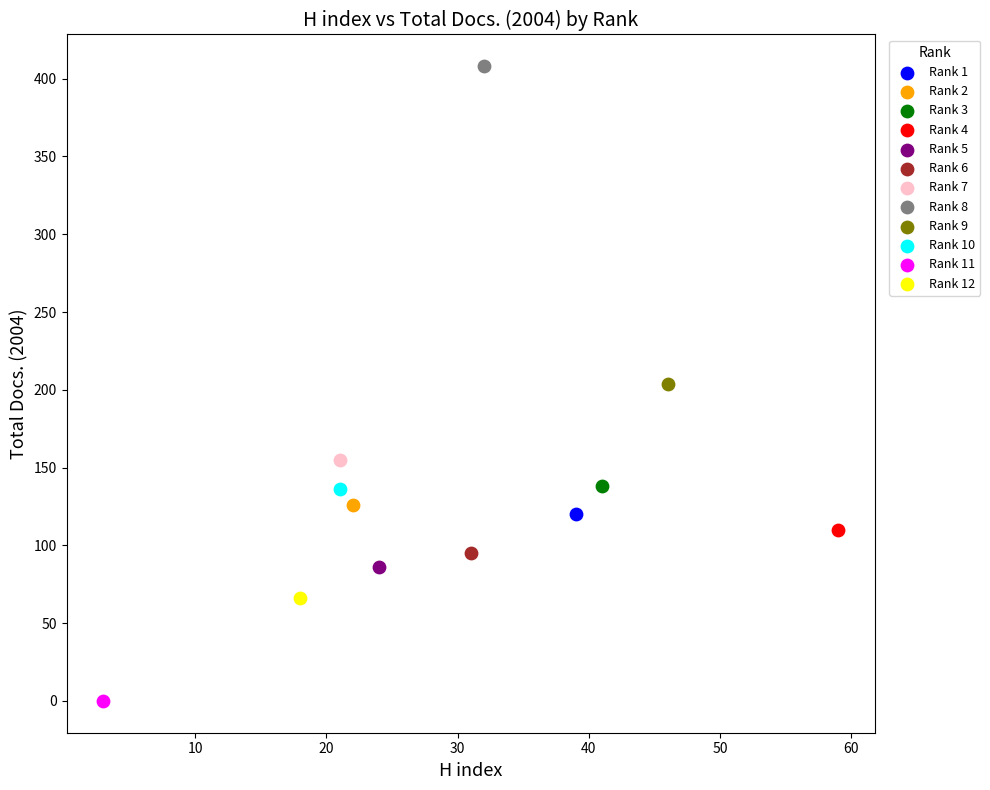

What are all the series names shown in the legend?

Rank 1, Rank 2, Rank 3, Rank 4, Rank 5, Rank 6, Rank 7, Rank 8, Rank 9, Rank 10, Rank 11, Rank 12